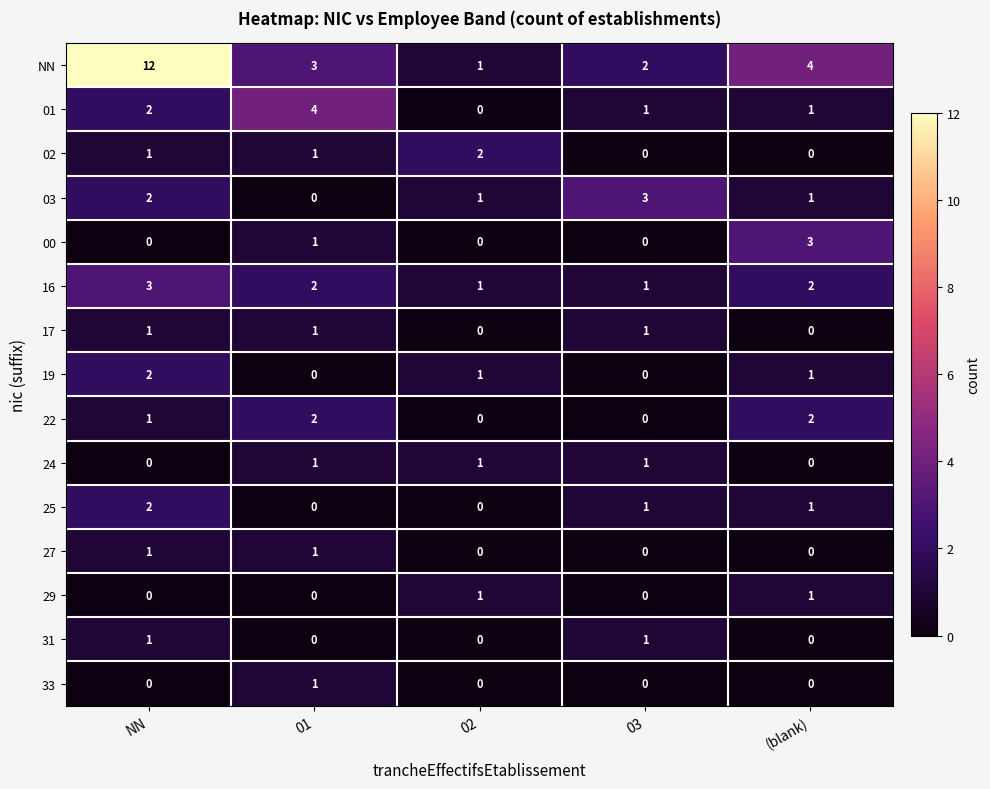

Rank the categories by NN value from highest to lowest.

NN, (blank), 01, 03, 02